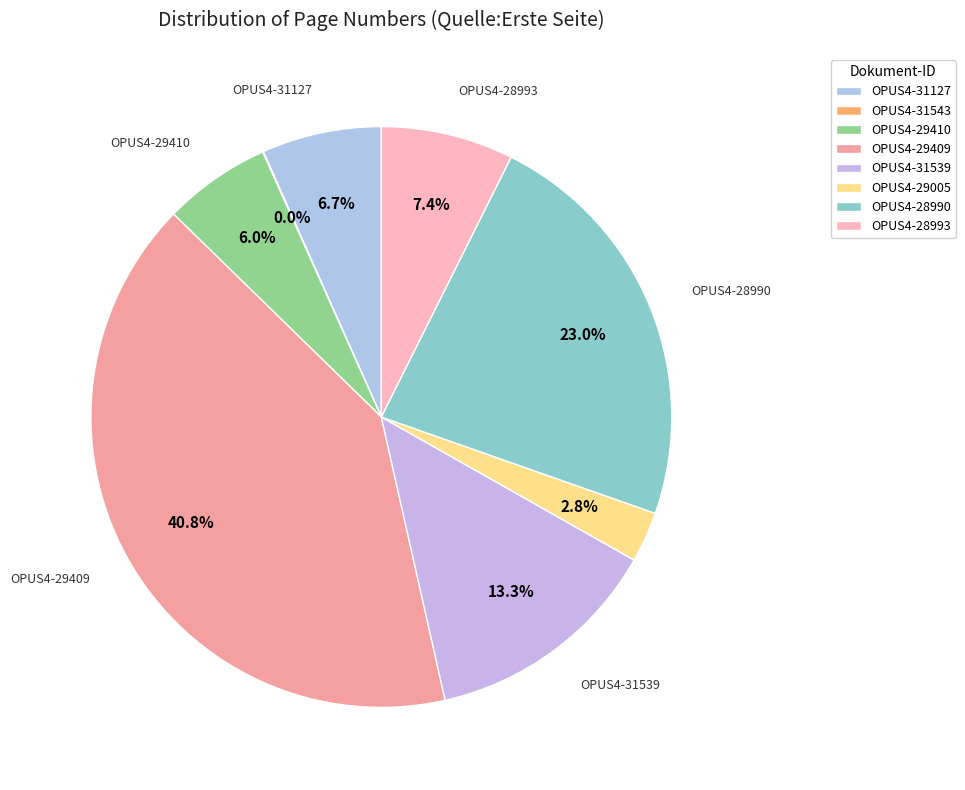

What percentage do OPUS4-31543 and OPUS4-29005 together represent?

2.9%